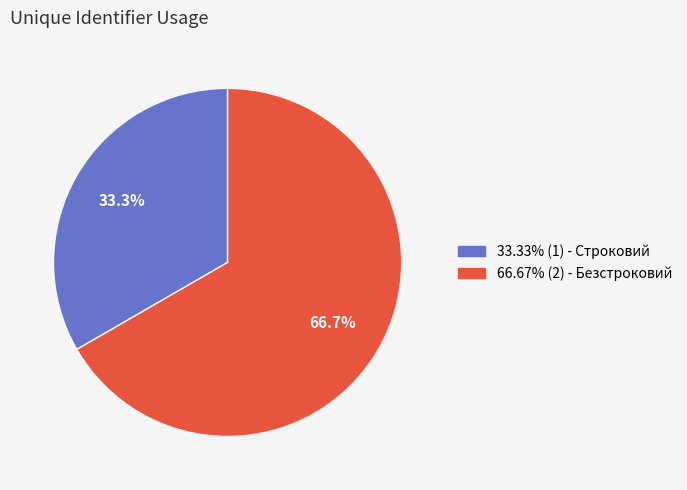

Does any single category account for the majority?

Yes